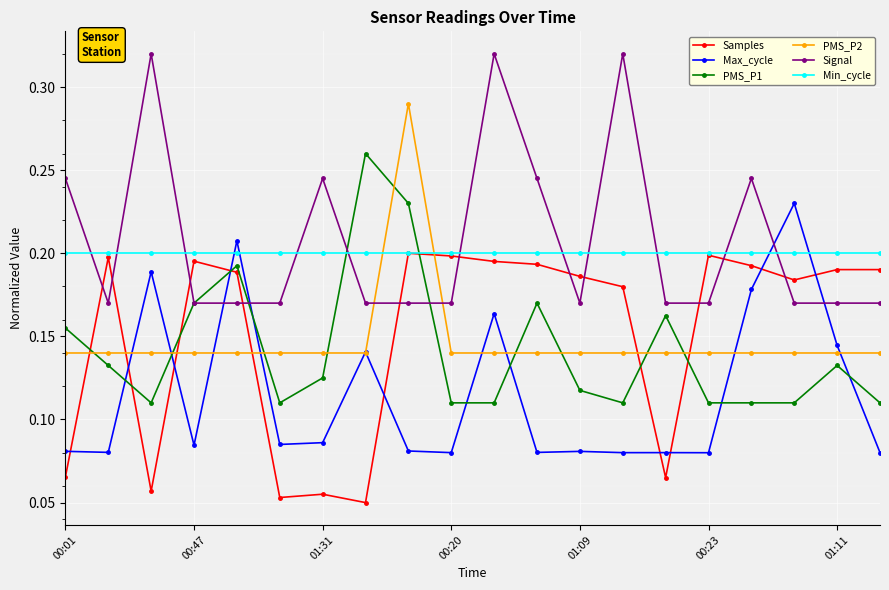

What are all the series names shown in the legend?

Samples, Max_cycle, PMS_P1, PMS_P2, Signal, Min_cycle